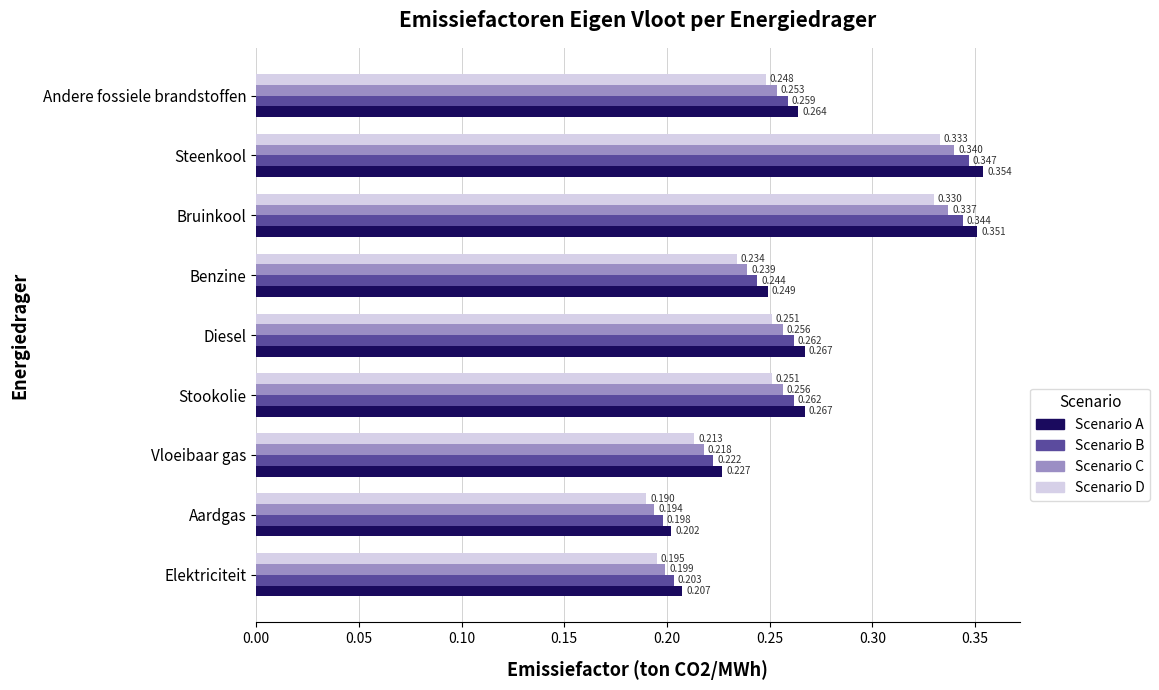

At how many categories does at least one series exceed 0?

9